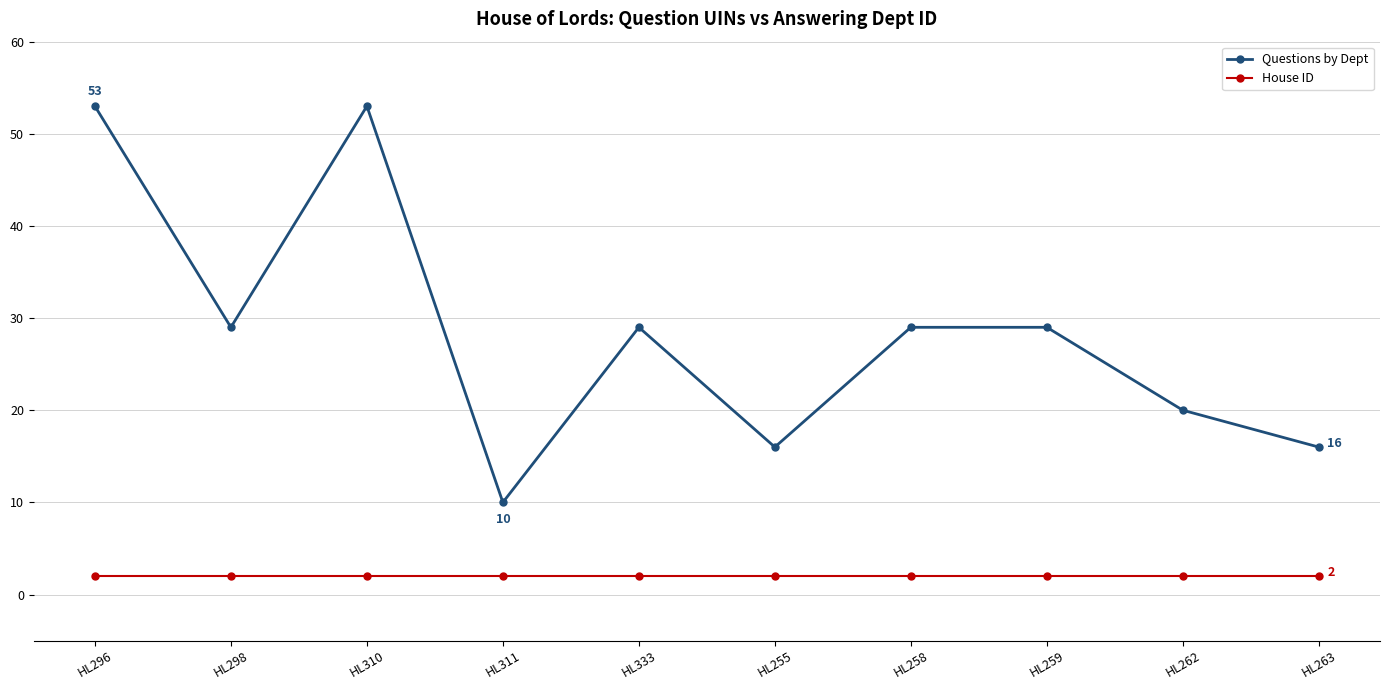

Does the chart have visible grid lines?

Yes